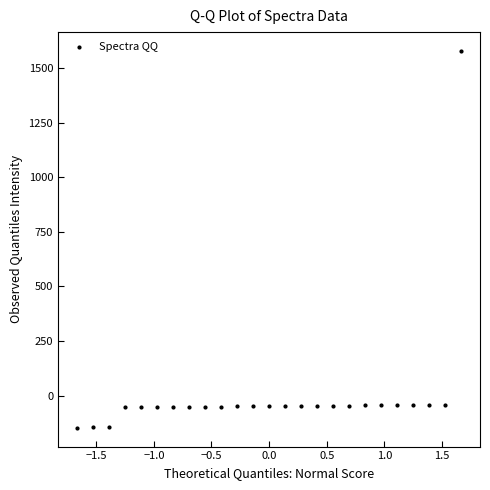

What is the range of Y values (max minus min)?

1725.0